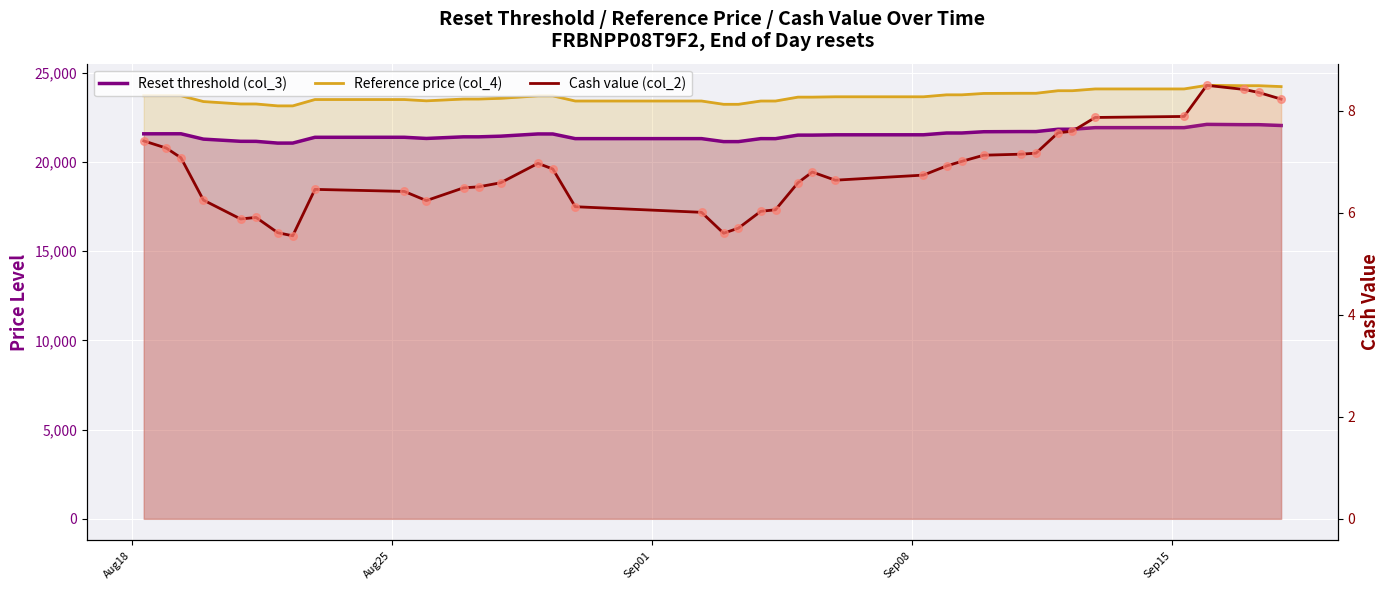

What are all the series names shown in the legend?

Reset threshold (col_3), Reference price (col_4), Cash value (col_2)